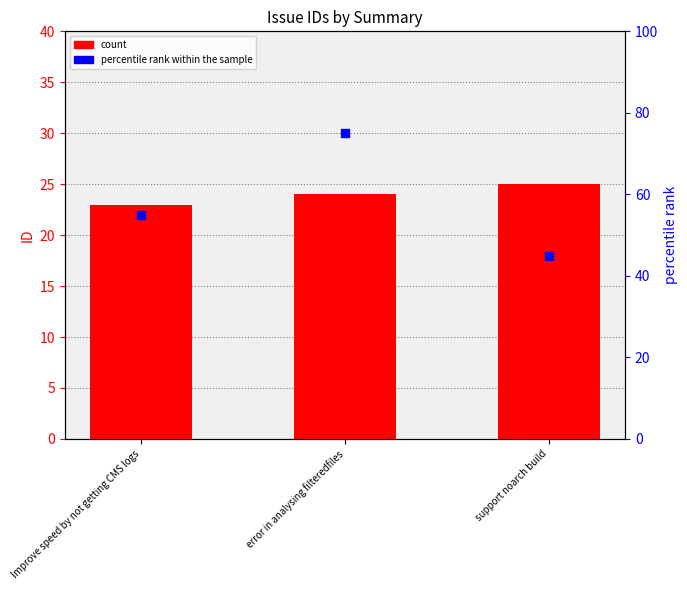

Is the value of percentile rank within the sample at error in analysing filteredfiles greater than the value of count at Improve speed by not getting CMS logs?

Yes